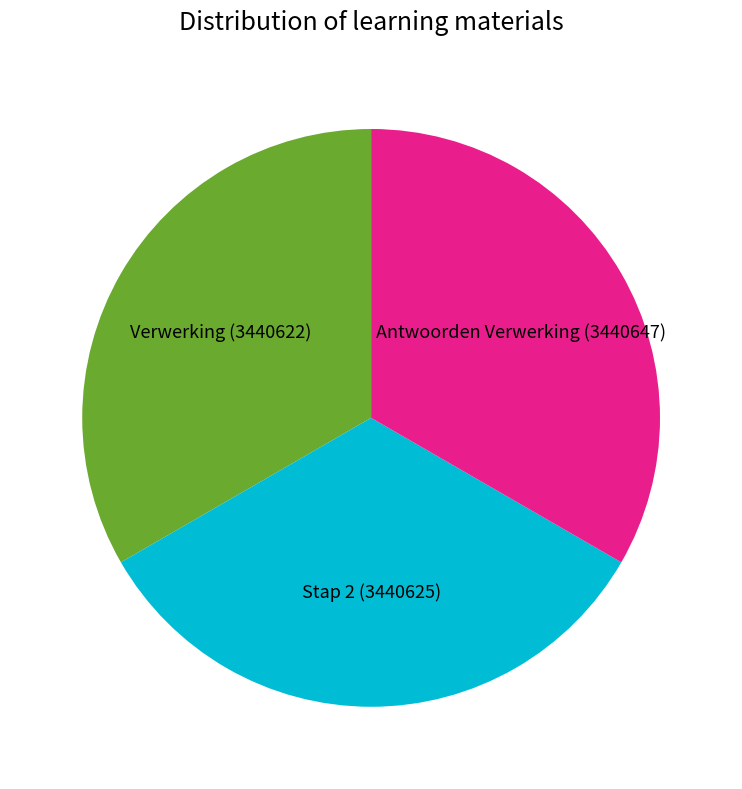

Is the sum of Verwerking (3440622) and Antwoorden Verwerking (3440647) greater than half?

Yes